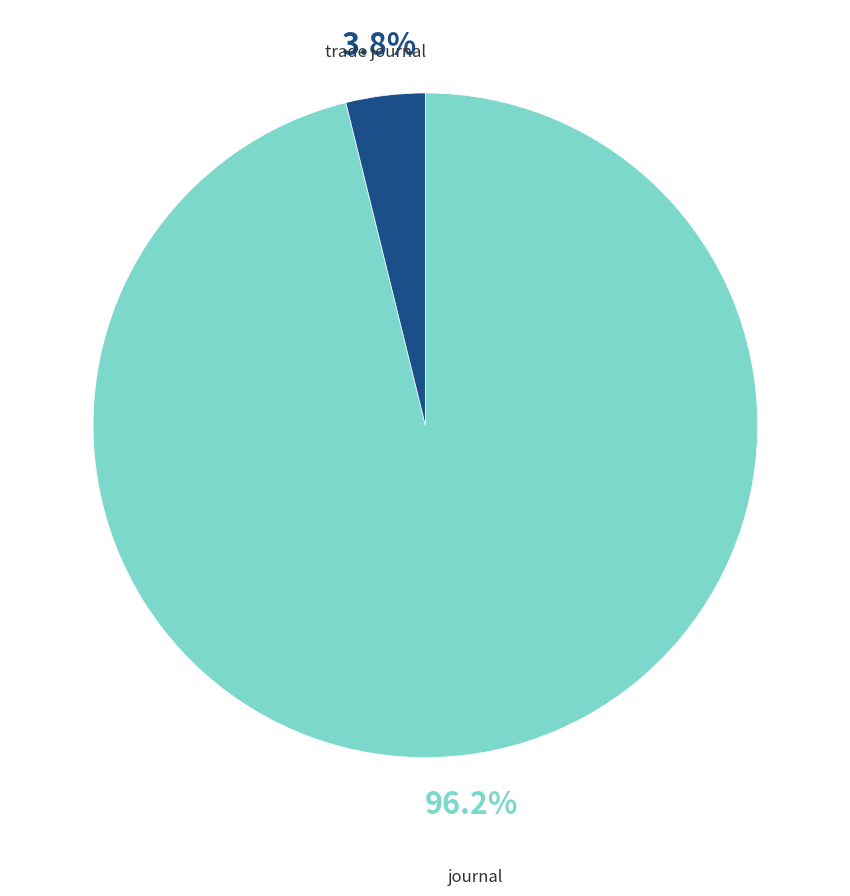

To the nearest percent, what is the combined percentage of trade journal and journal?

100%